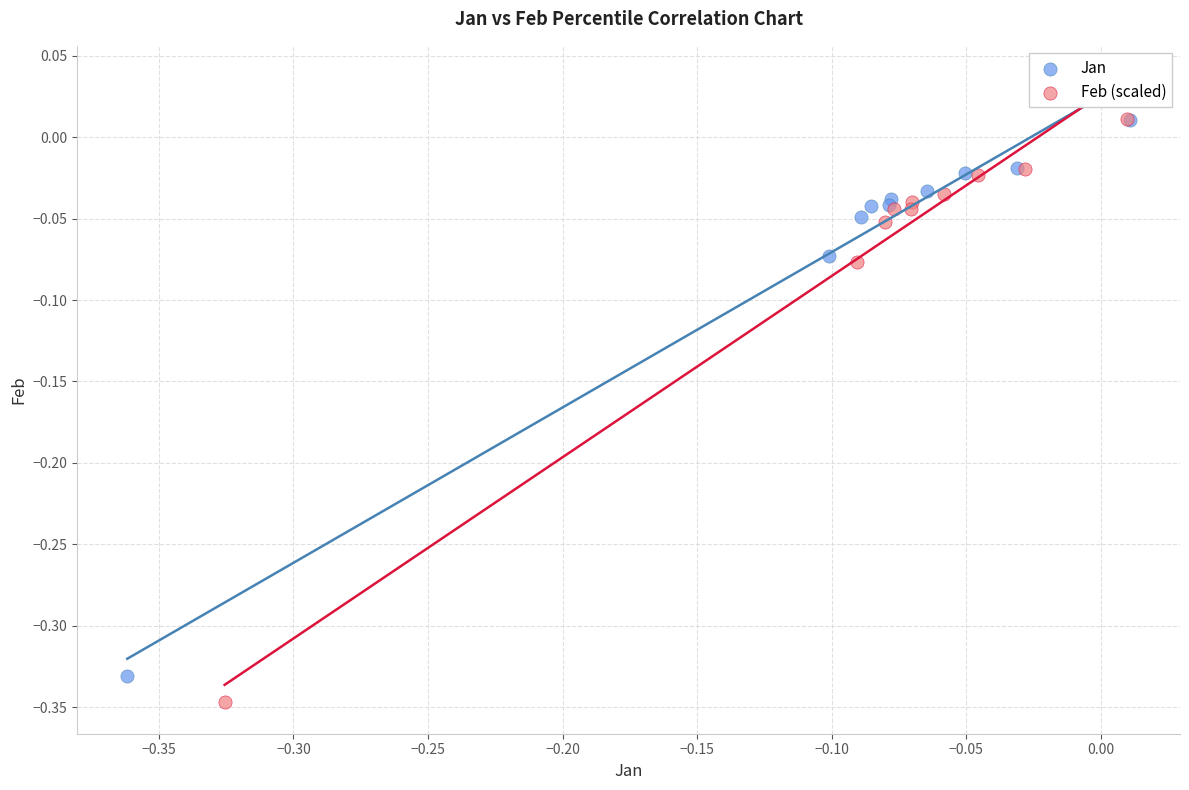

What are all the series names shown in the legend?

Jan, Feb (scaled)